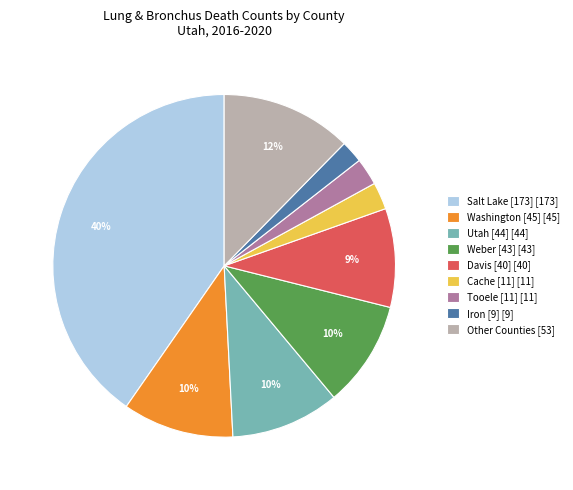

Which category has the biggest portion of the pie?

Salt Lake [173] [173]